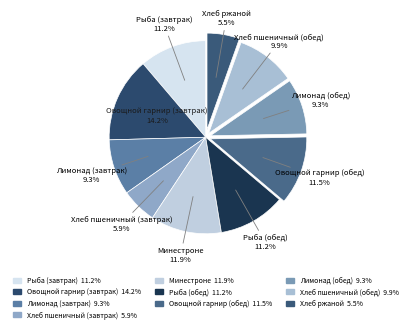

Is Хлеб ржаной the majority of the pie?

No